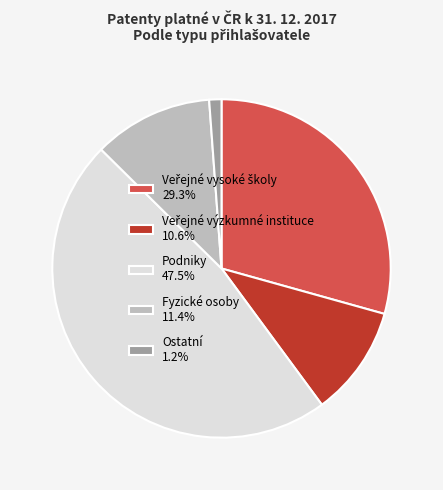

Does any single category account for the majority?

No